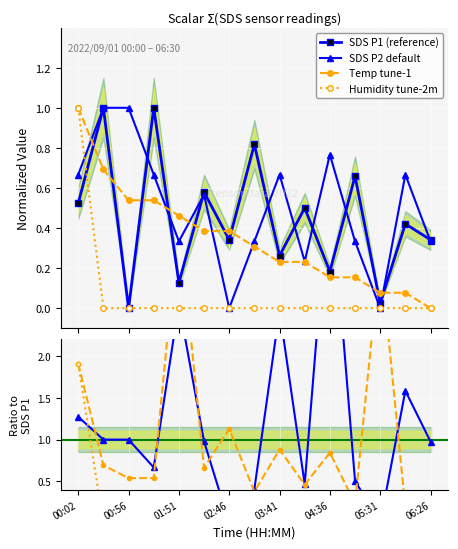

The SDS_P1 series shows 0.0 at 05:31. True or false?

True